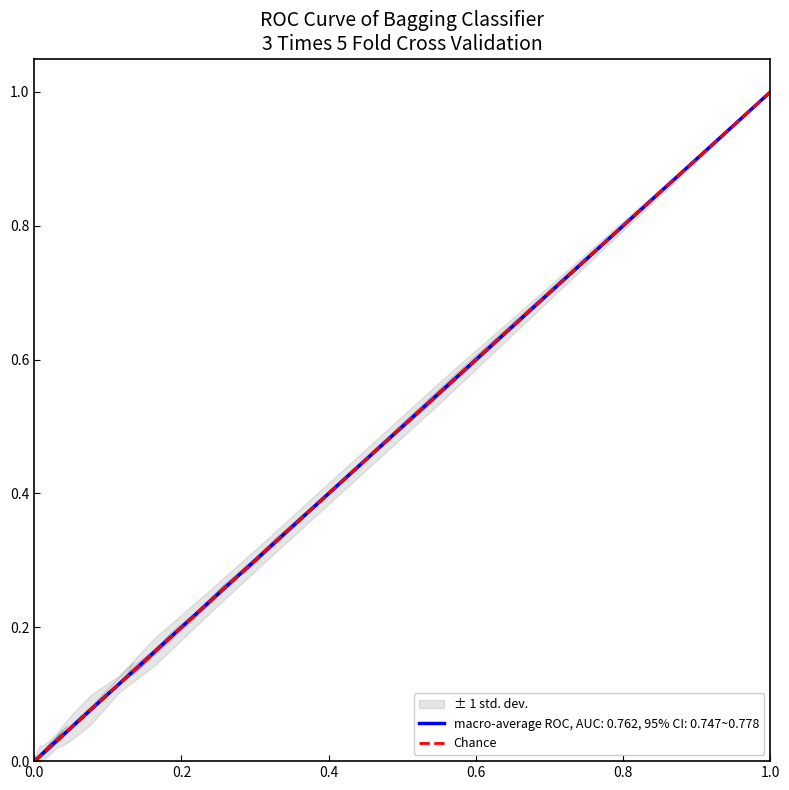

What is the highest value of the macro-average ROC, AUC: 0.762, 95% CI: 0.747~0.778 series?

1.0